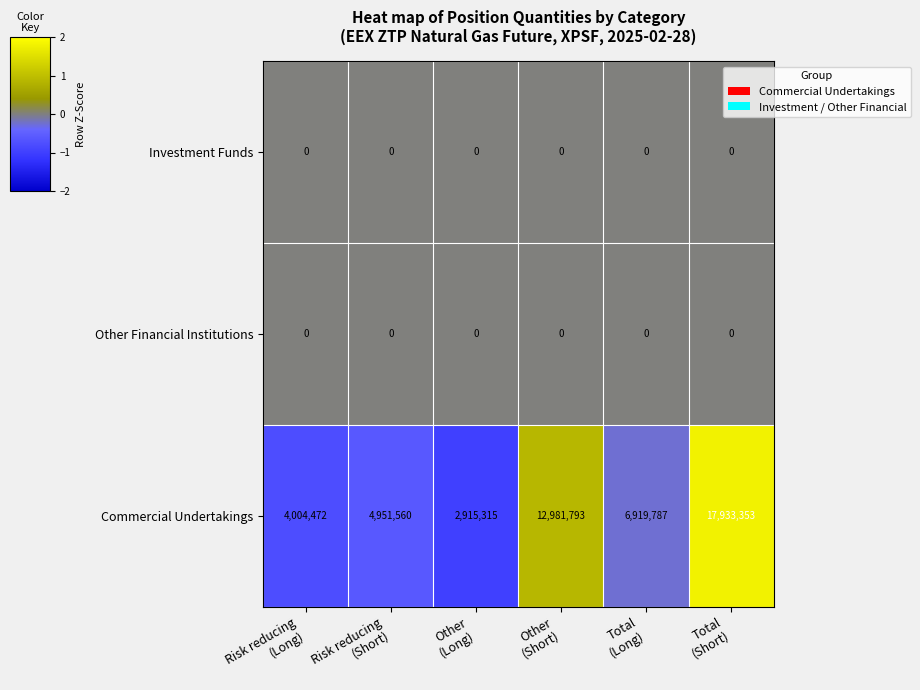

How many series are shown in this chart?

3